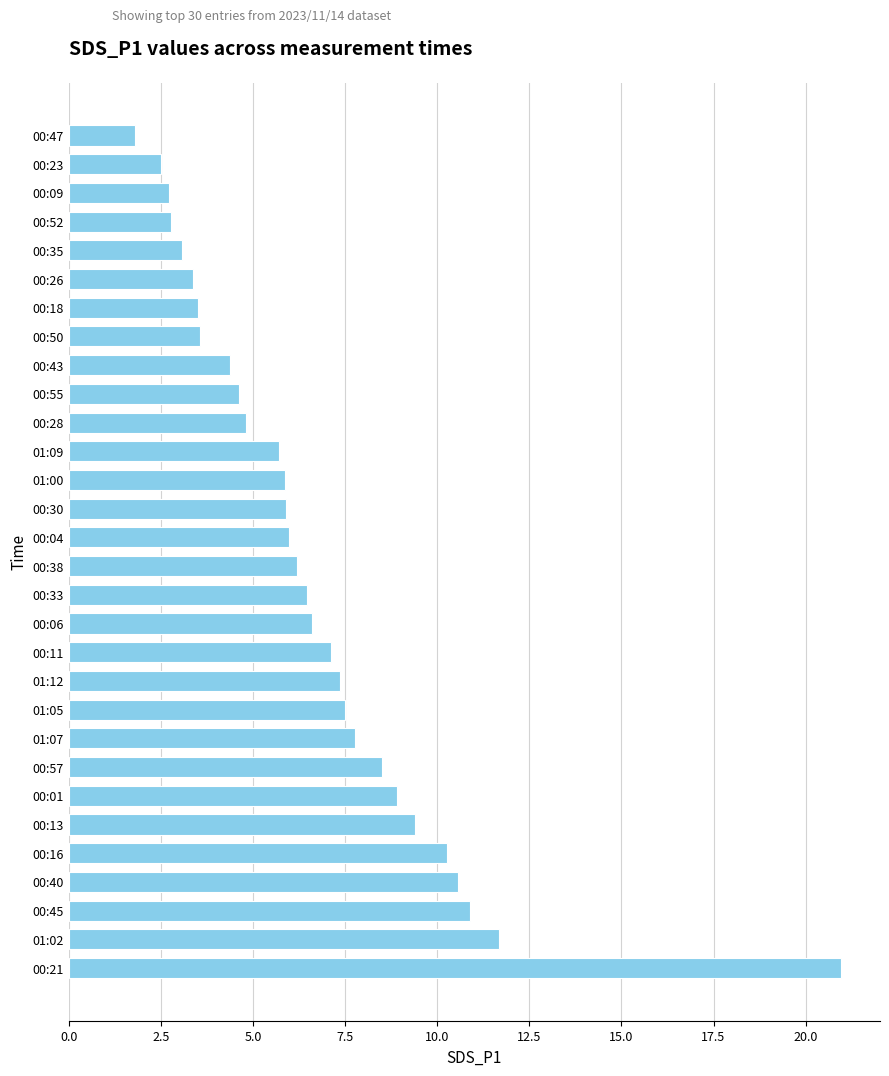

What is the difference between the values at 00:04 and 00:18?

2.5